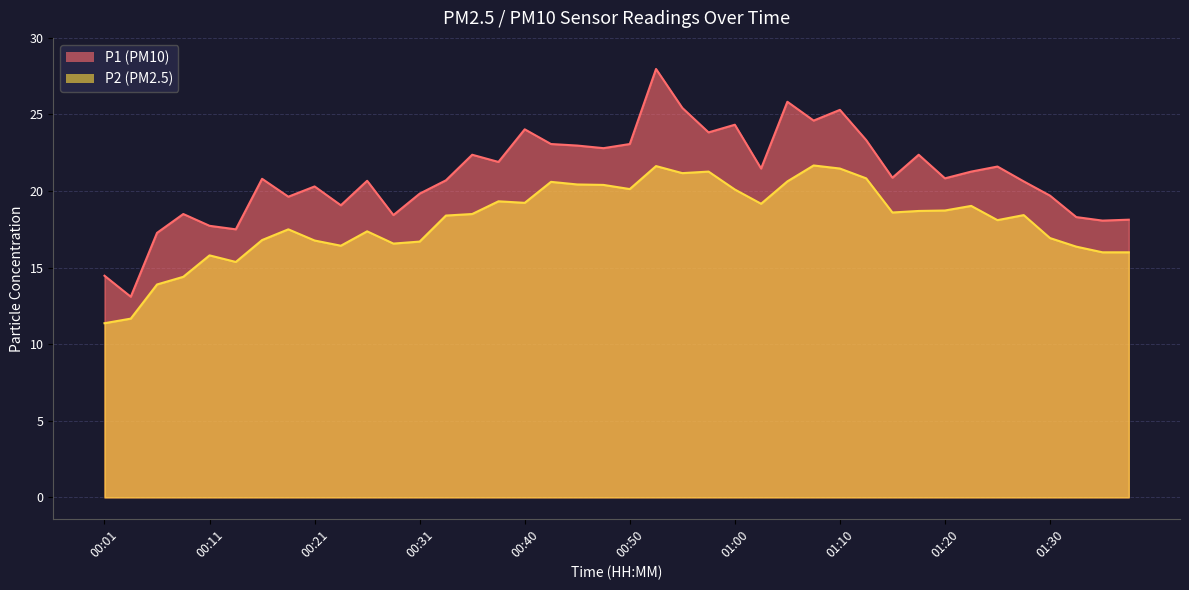

Rank the series by their maximum value, from highest to lowest.

P1, P2